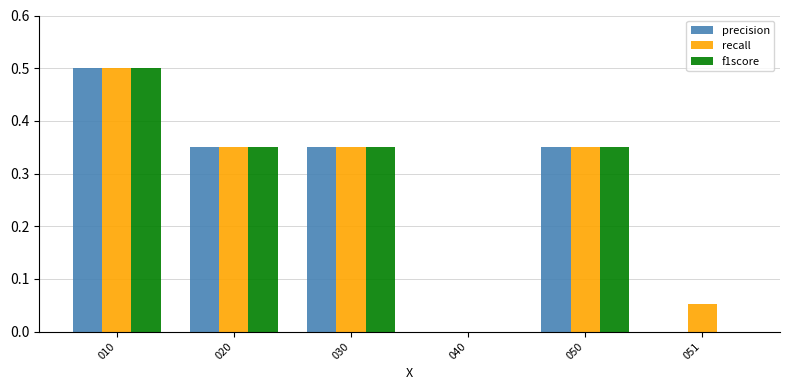

At which label does f1score reach its peak?

010